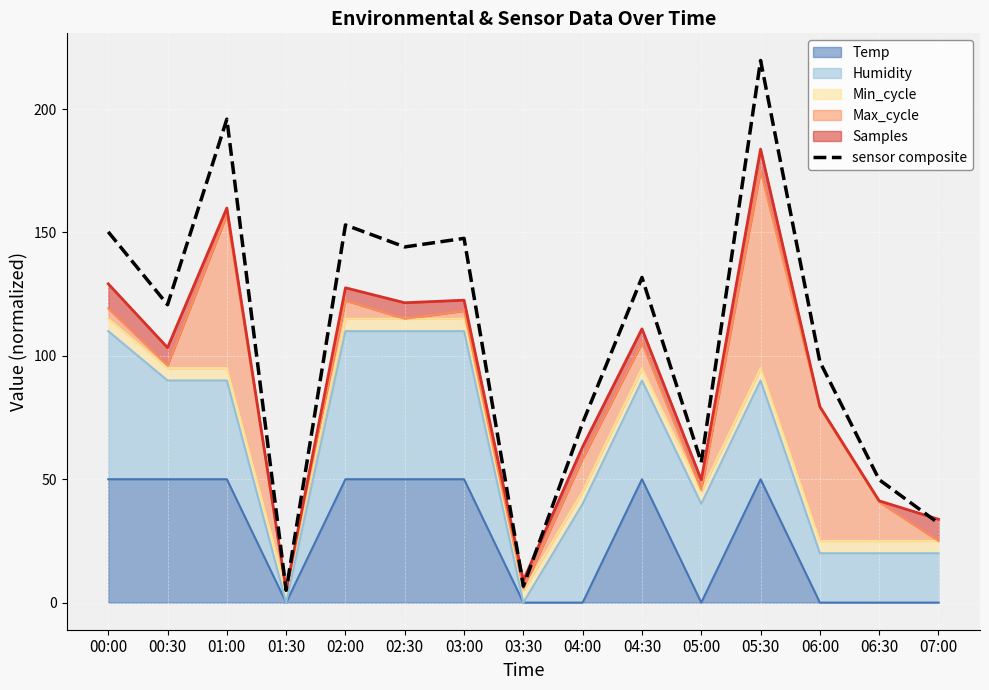

Reading right to left, transcribe all the data shown in this chart.

07:00=32.2	06:30=49.8	06:00=97.6	05:30=219.7	05:00=56.8	04:30=131.8	04:00=72.9	03:30=6.7	03:00=147.6	02:30=144.1	02:00=153.0	01:30=5.0	01:00=195.9	00:30=120.7	00:00=150.2